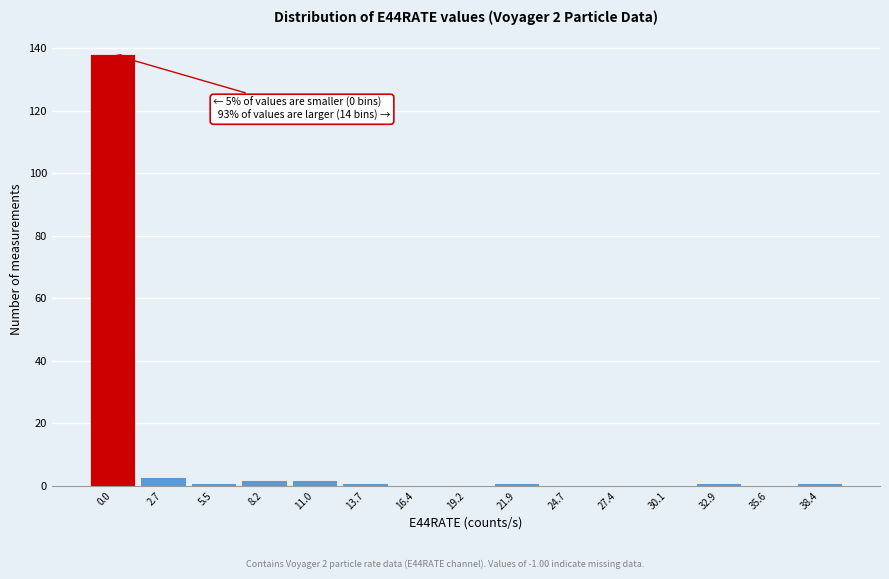

Reading left to right, transcribe all the data shown in this chart.

0.0=138	2.7=3	5.5=1	8.2=2	11.0=2	13.7=1	16.4=0	19.2=0	21.9=1	24.7=0	27.4=0	30.1=0	32.9=1	35.6=0	38.4=1